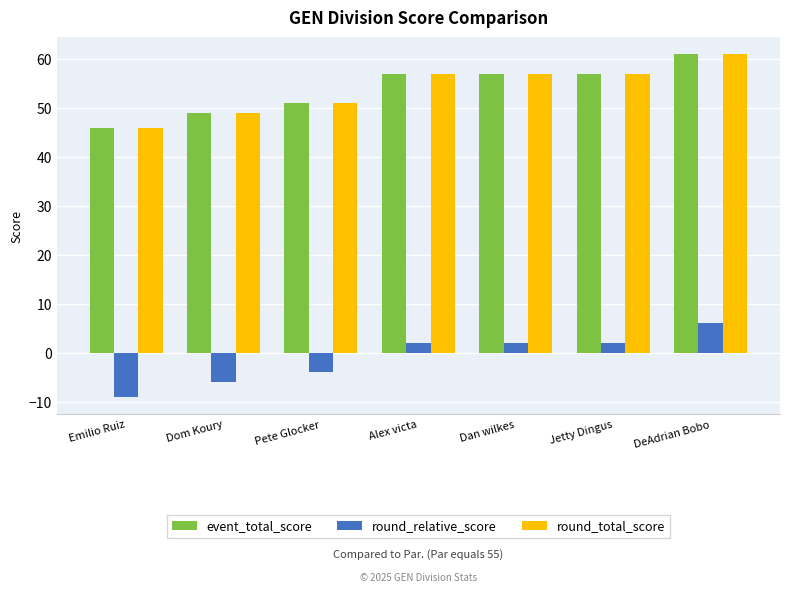

Does the chart contain any negative values?

Yes